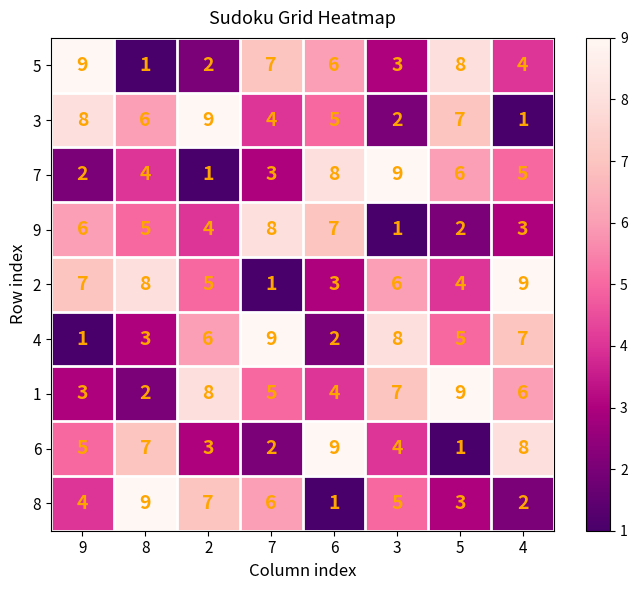

What is the maximum value shown in the chart?

9